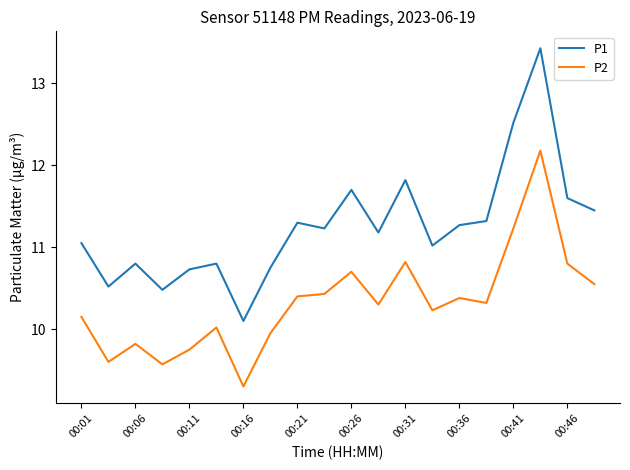

What is the maximum value shown in the chart?

13.4